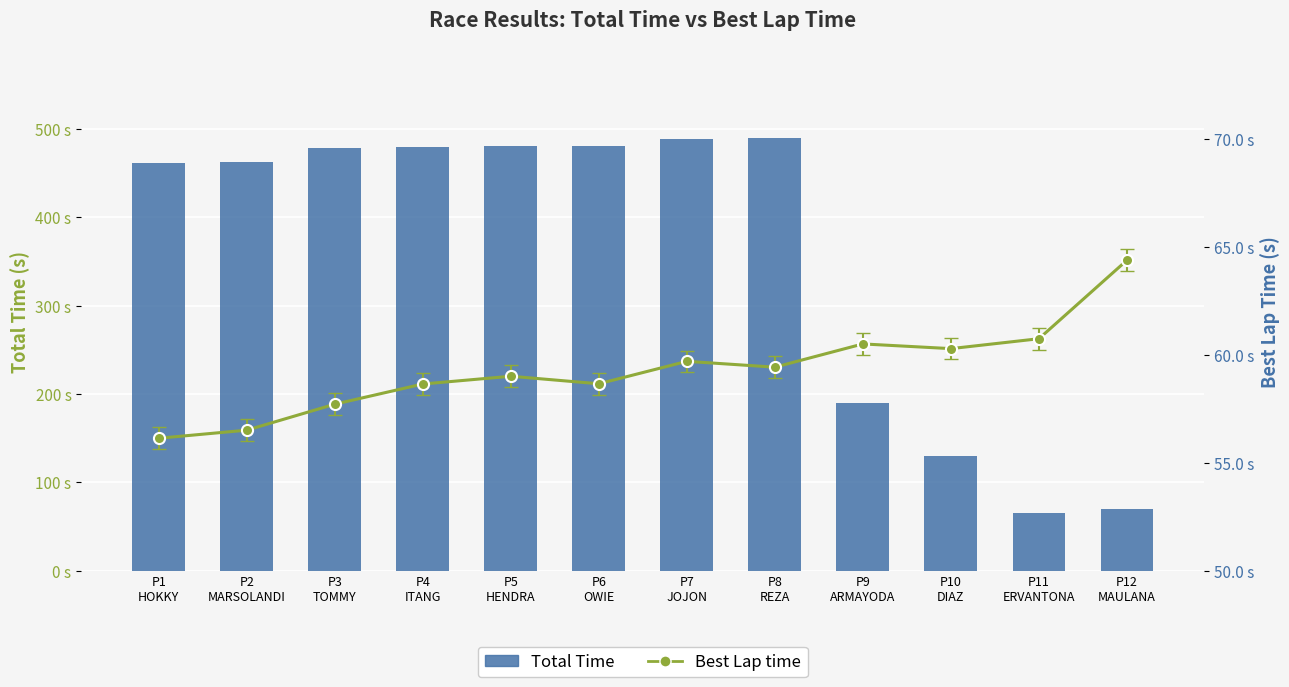

Count the number of data series in this chart.

2